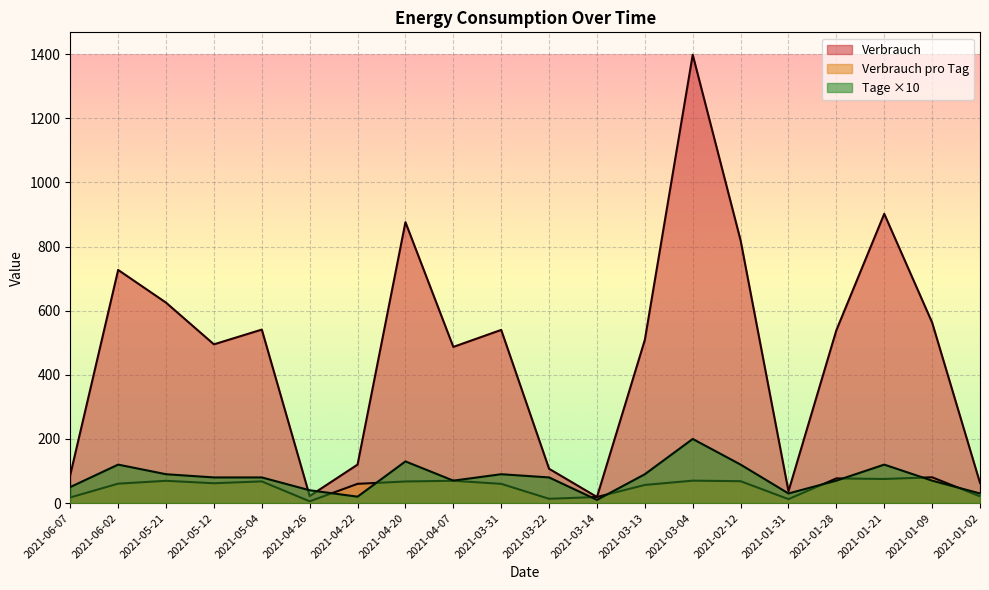

Which category has the lowest value in the Verbrauch series?

2021-03-14